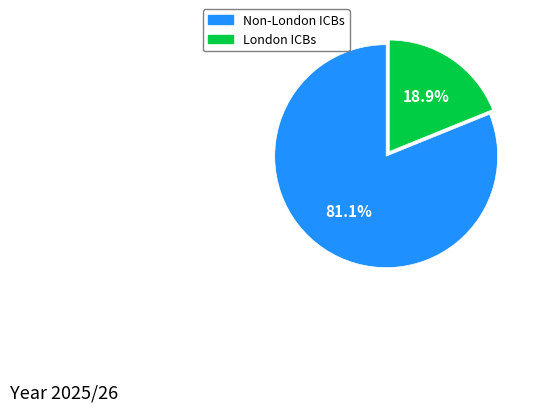

Is there any slice that represents more than half of the pie?

Yes